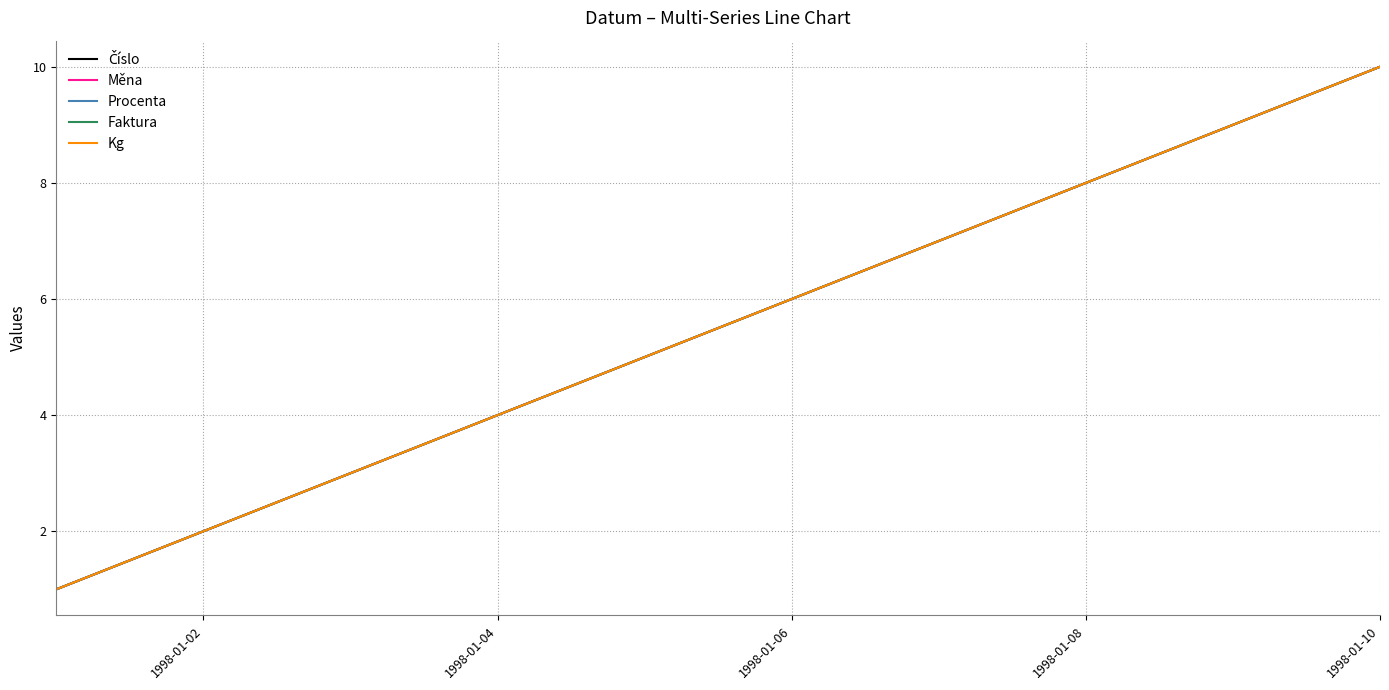

Is this an area chart (filled region under the line)?

No